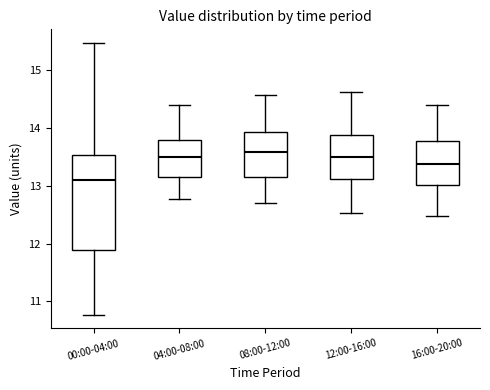

Reading left to right, transcribe this box plot: for each box, give where its median line is, the range the box spans, and where its two whiskers end, as read against the y-axis. The values are not printed on the chart, so give them approximately, as read against the axis.

00:00-04:00: median 13.1, box 11.9 to 13.5, whiskers 10.8 to 15.5
04:00-08:00: median 13.5, box 13.2 to 13.8, whiskers 12.8 to 14.4
08:00-12:00: median 13.6, box 13.2 to 13.9, whiskers 12.7 to 14.6
12:00-16:00: median 13.5, box 13.1 to 13.9, whiskers 12.5 to 14.6
16:00-20:00: median 13.4, box 13.0 to 13.8, whiskers 12.5 to 14.4